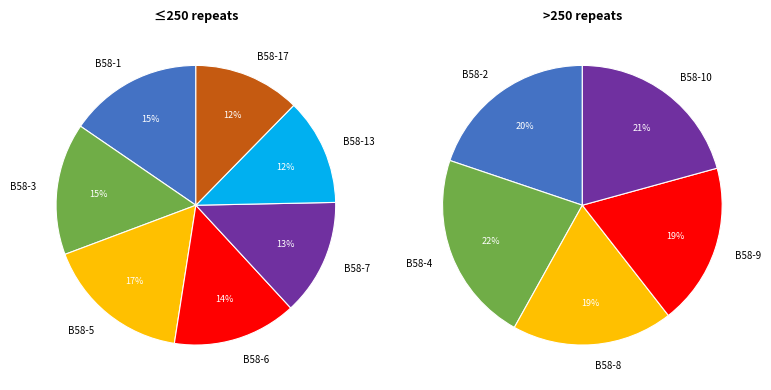

How much of the chart is everything except В58-4?

89.3%